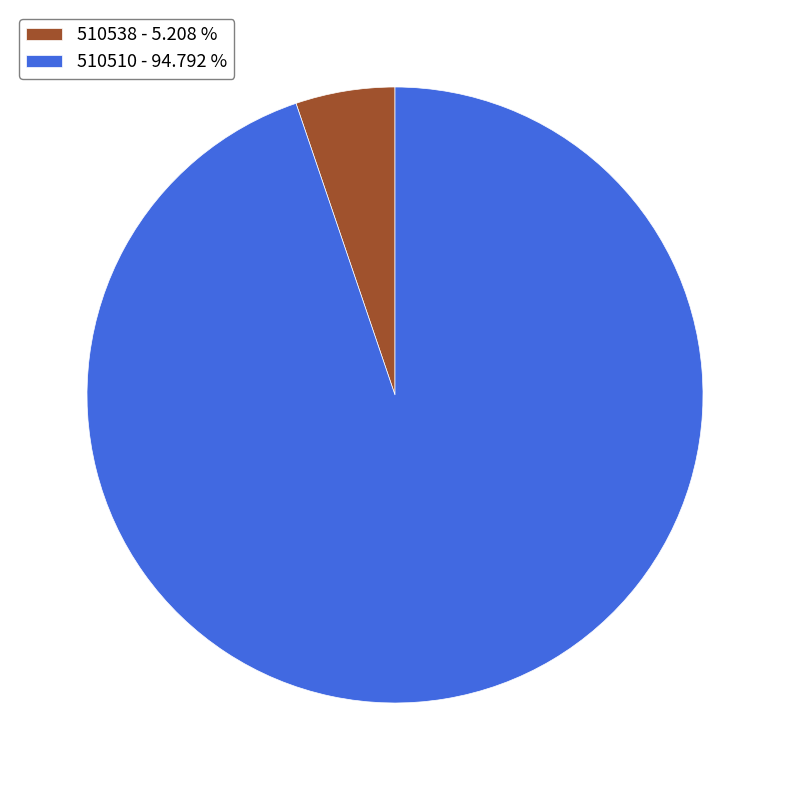

Between 510510 and 510538, which is larger?

510510